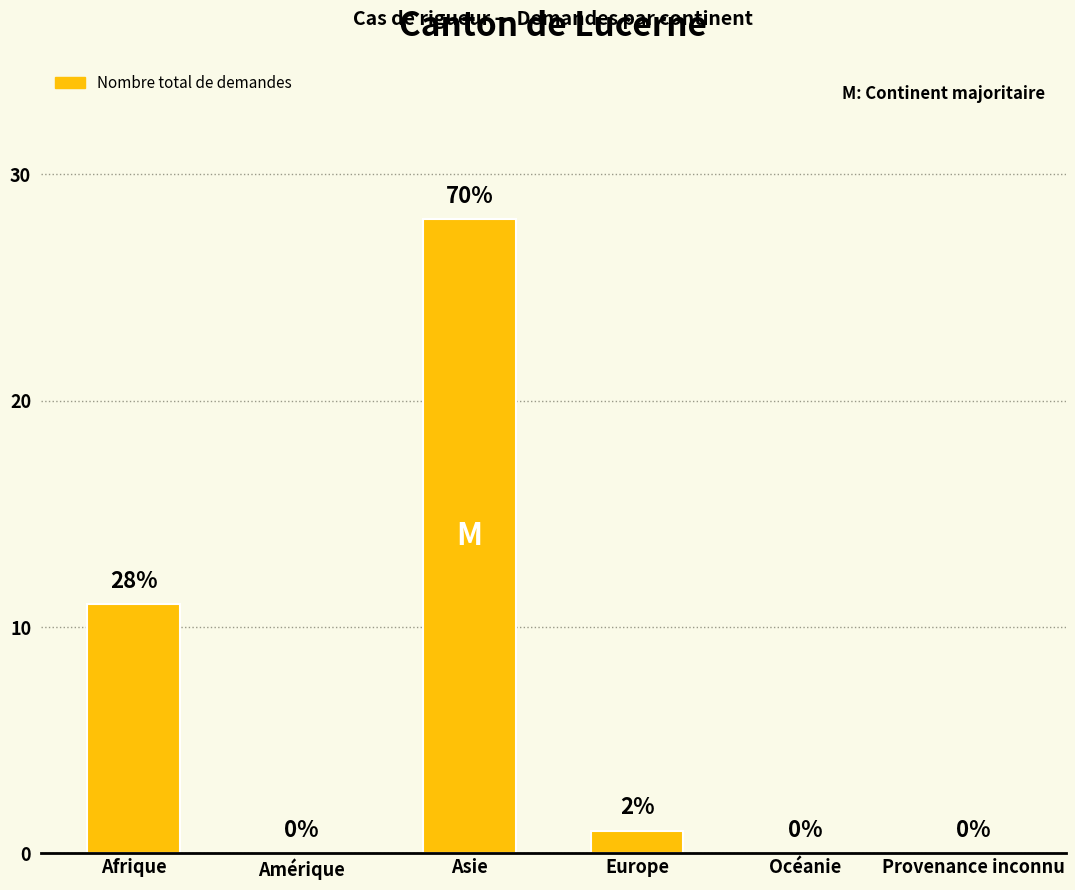

How many positive values are there?

3